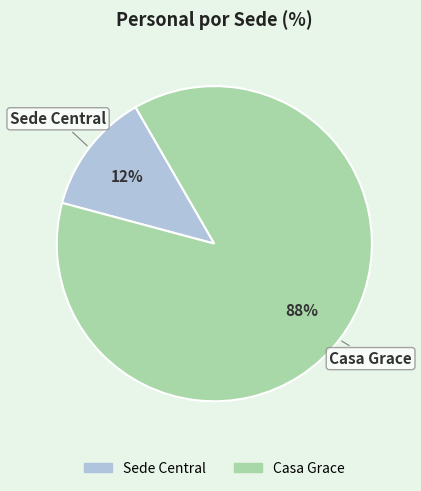

Is the sum of Sede Central and Casa Grace greater than half?

Yes